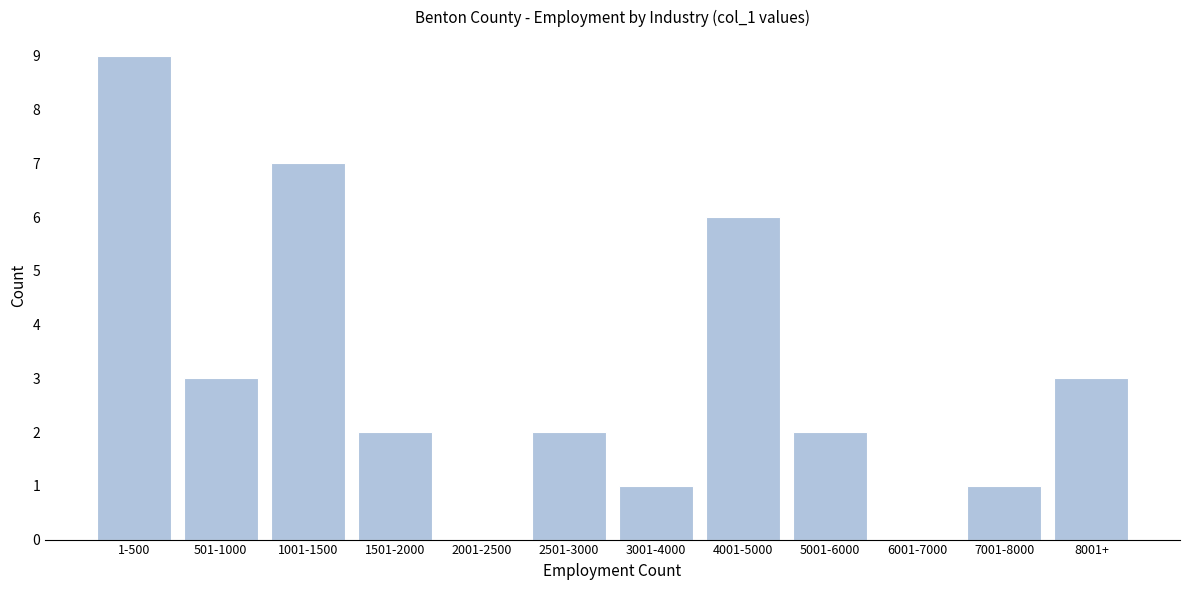

Reading left to right, extract all data points from this chart.

1-500=9	501-1000=3	1001-1500=7	1501-2000=2	2001-2500=0	2501-3000=2	3001-4000=1	4001-5000=6	5001-6000=2	6001-7000=0	7001-8000=1	8001+=3